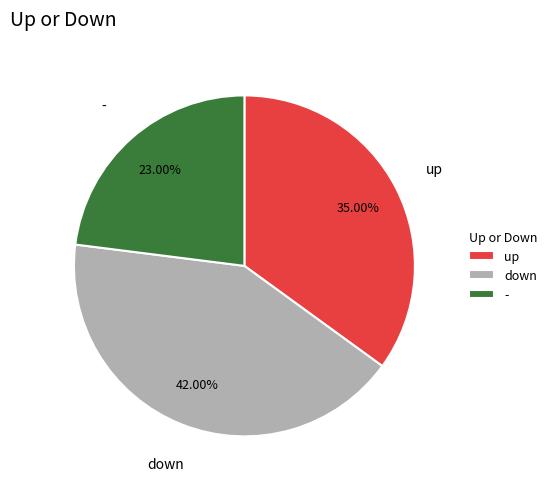

True or false: up accounts for 35% of the total.

True